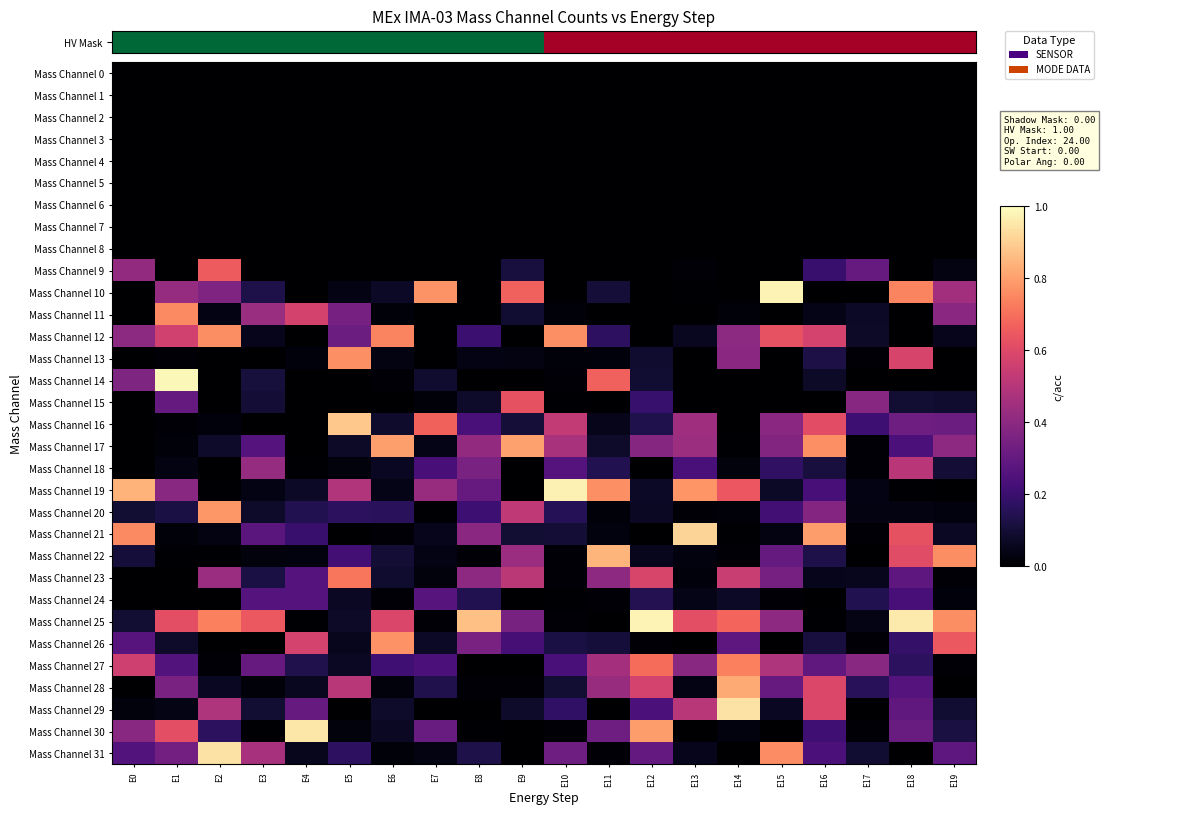

What is the difference between the highest and lowest values at E1?

1.0